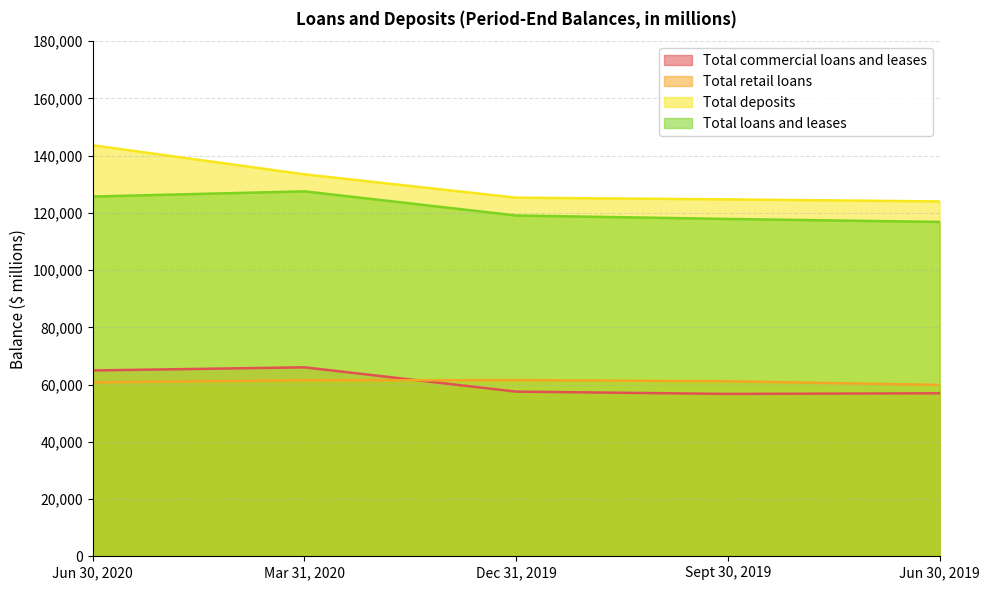

Does the chart display data point markers on the line(s)?

No